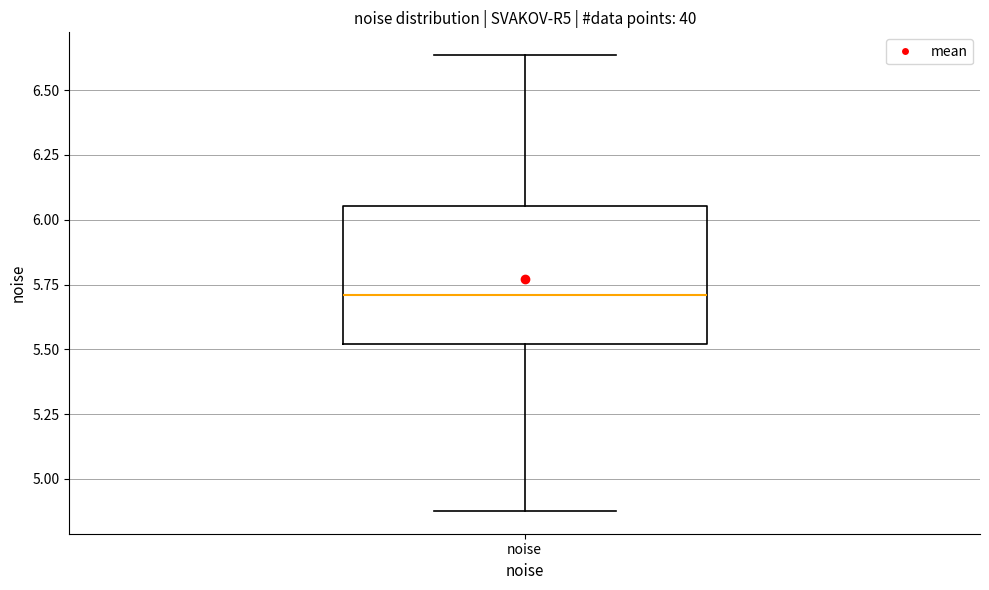

Where does the median line of the box for noise sit on the y-axis? The values are not printed on the chart, so give them approximately, as read against the axis.

5.70